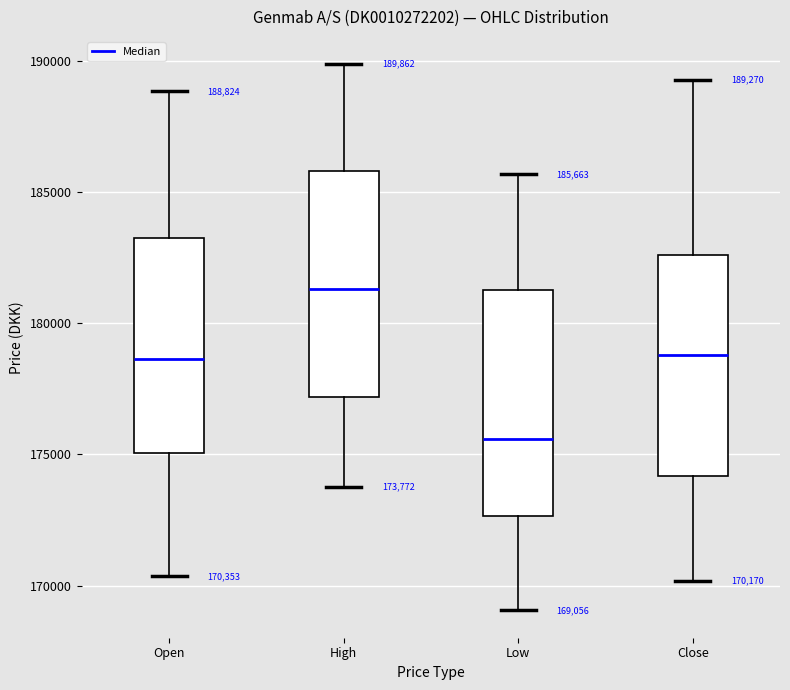

Which box's median line is the lowest?

Low